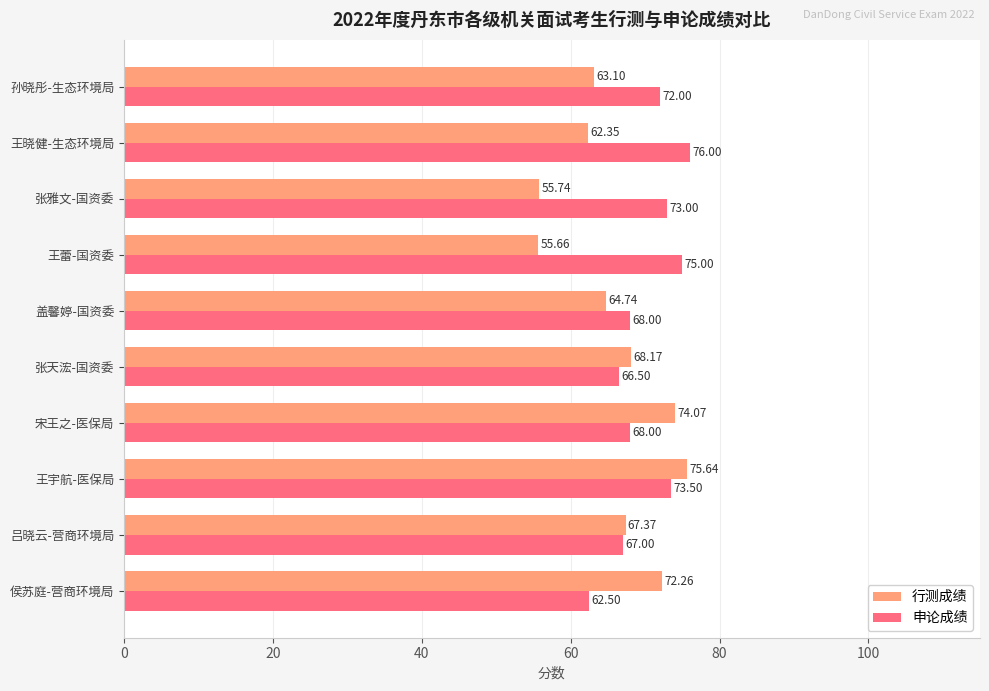

List the series in order of their peak value, lowest first.

行测成绩, 申论成绩